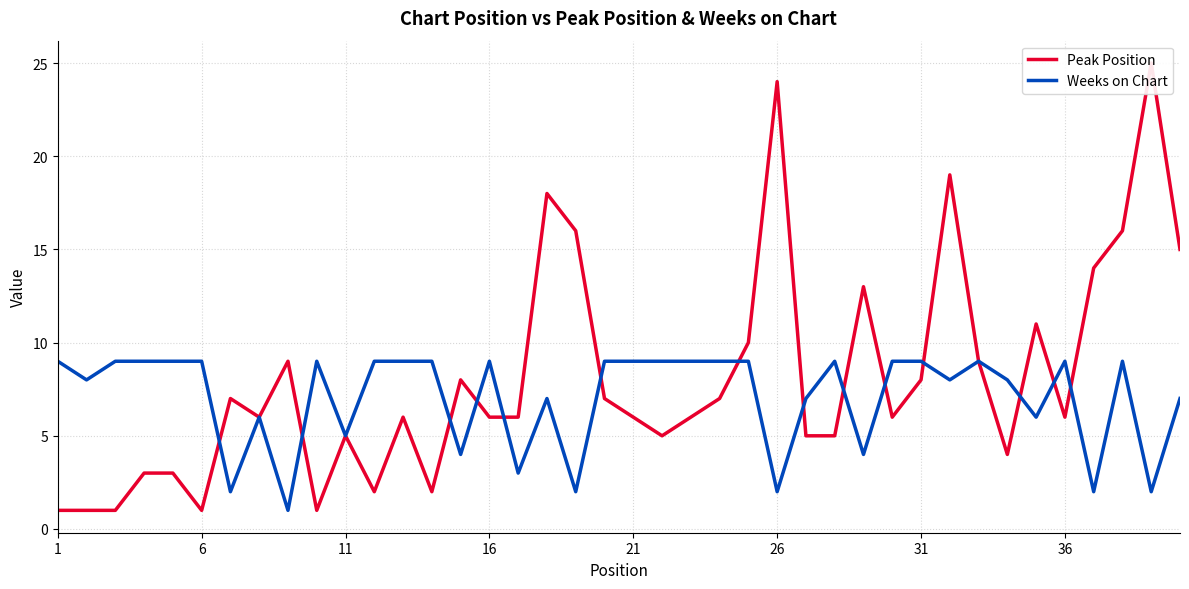

How many data points in Peak Position are above 6?

18